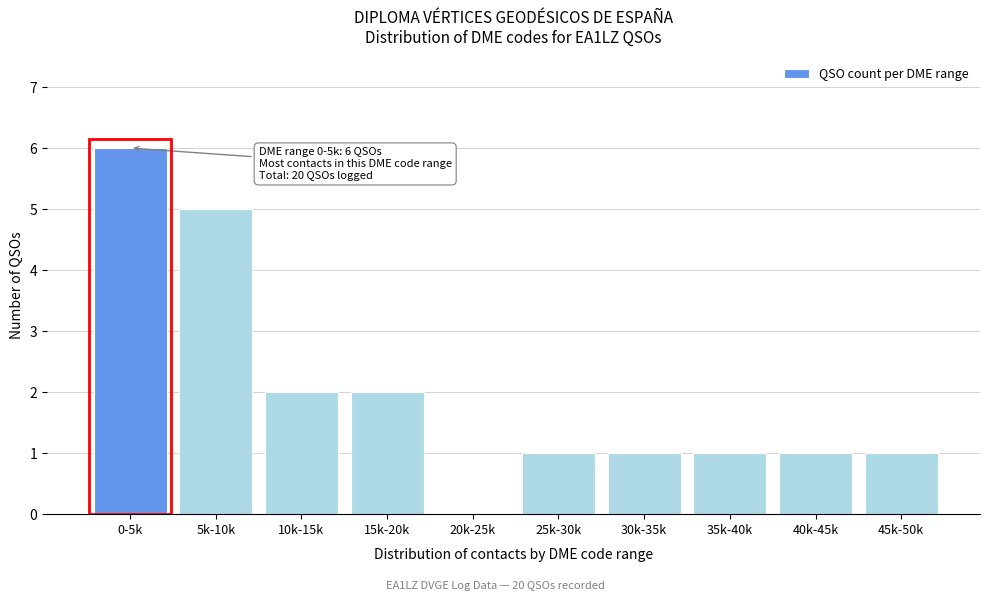

Reading left to right, extract all data points from this chart.

0-5k=6	5k-10k=5	10k-15k=2	15k-20k=2	20k-25k=0	25k-30k=1	30k-35k=1	35k-40k=1	40k-45k=1	45k-50k=1